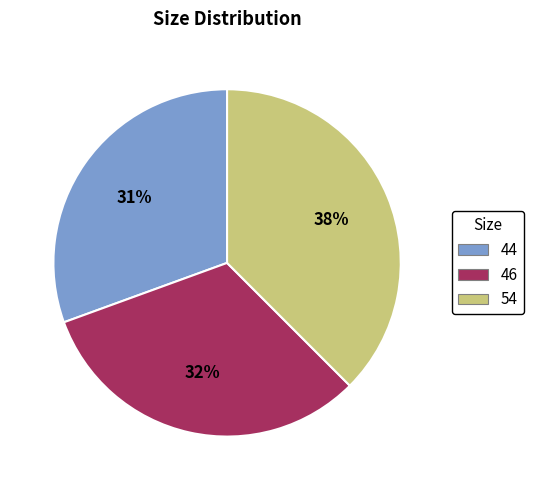

How many slices are in this pie chart?

3